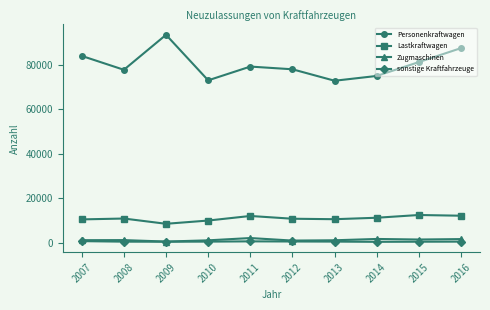

What is the total value across all series at 2011?

93692